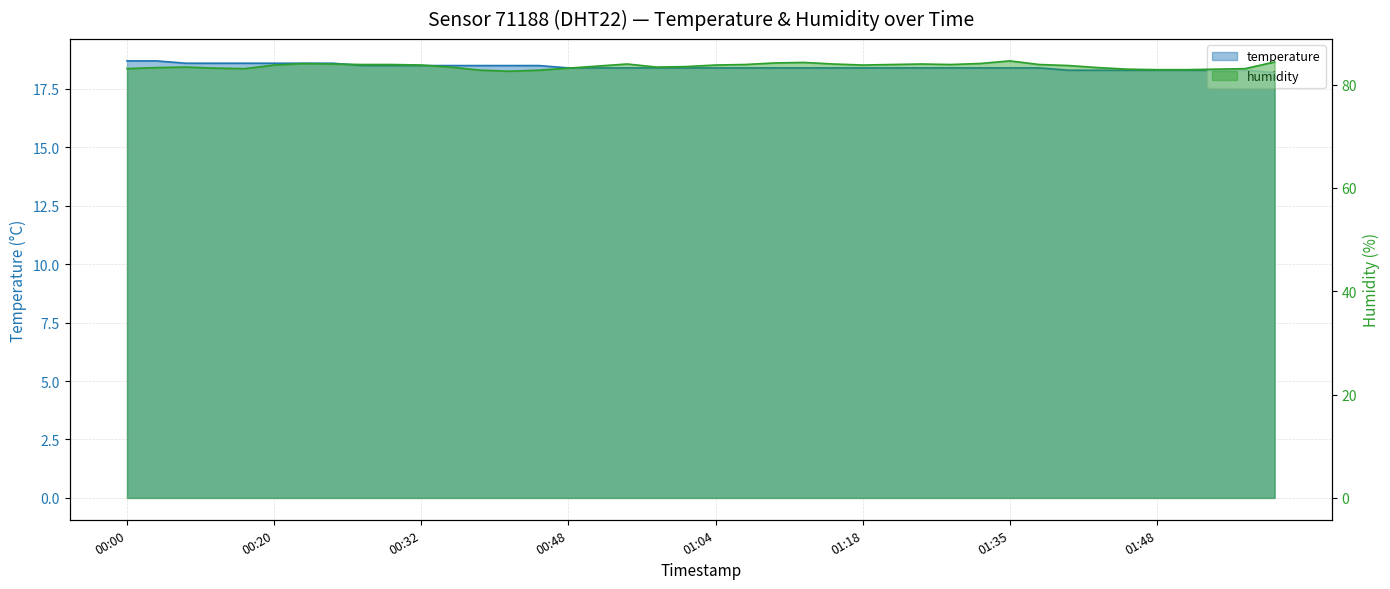

What is the total value across all series at 2022-09-09T01:40:56?

102.0